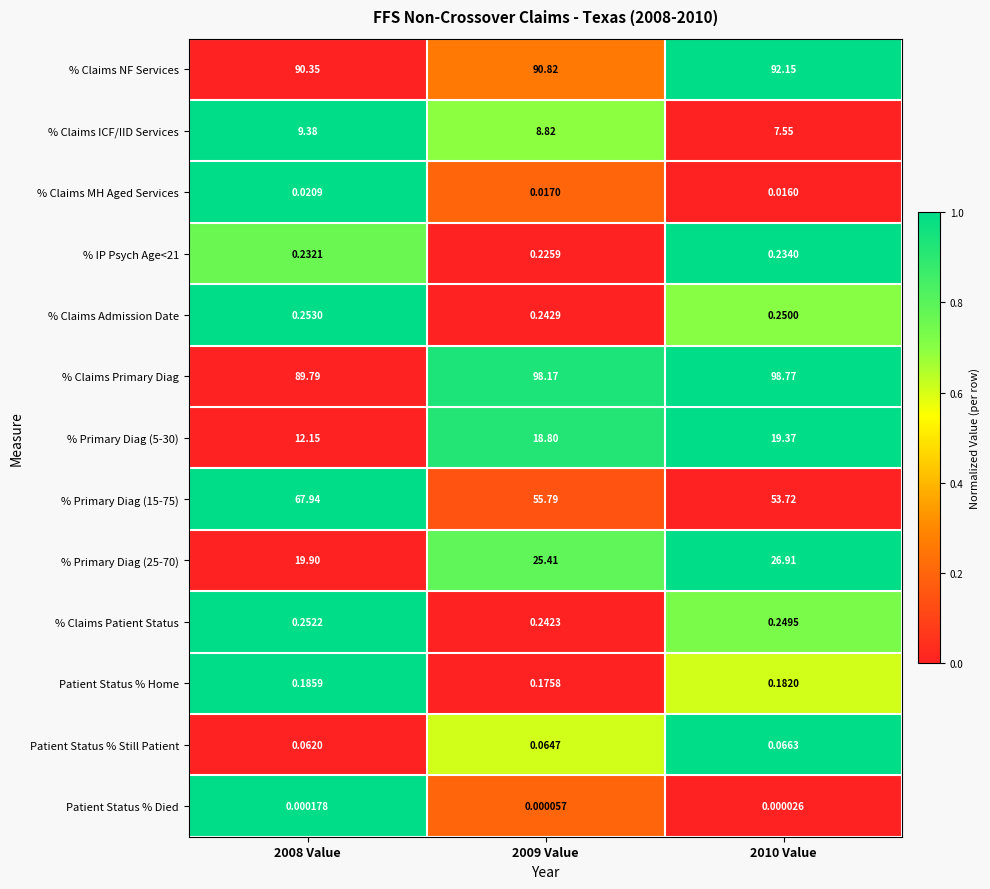

Is the value of % Primary Diag (15-75) at 2010 Value greater than the value of % Primary Diag (25-70) at 2008 Value?

Yes